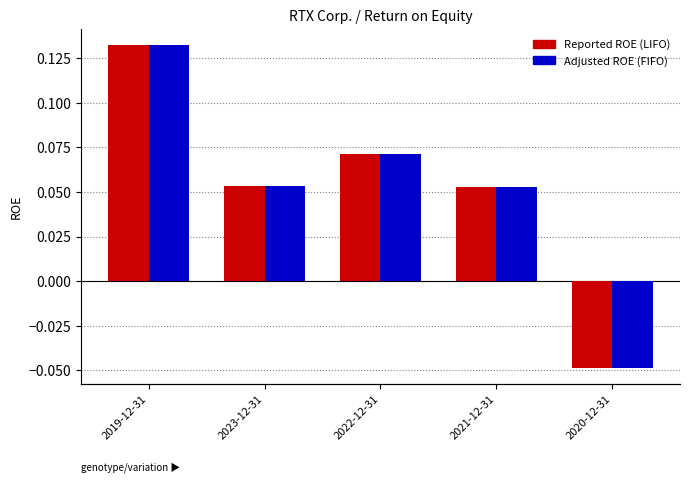

Reading right to left, list all the values displayed in this chart.

Reported ROE (LIFO): 2020-12-31=-0.0	2021-12-31=0.1	2022-12-31=0.1	2023-12-31=0.1	2019-12-31=0.1
Adjusted ROE (FIFO): 2020-12-31=-0.0	2021-12-31=0.1	2022-12-31=0.1	2023-12-31=0.1	2019-12-31=0.1